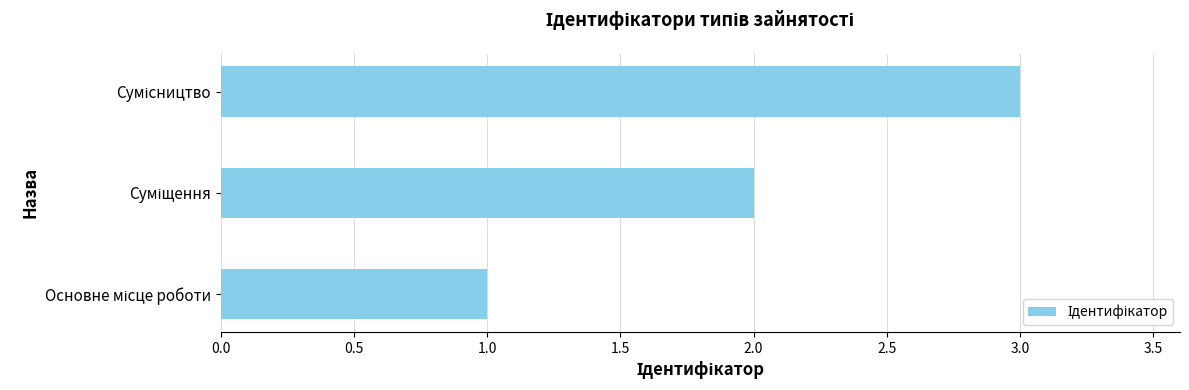

What is the greatest value displayed?

3